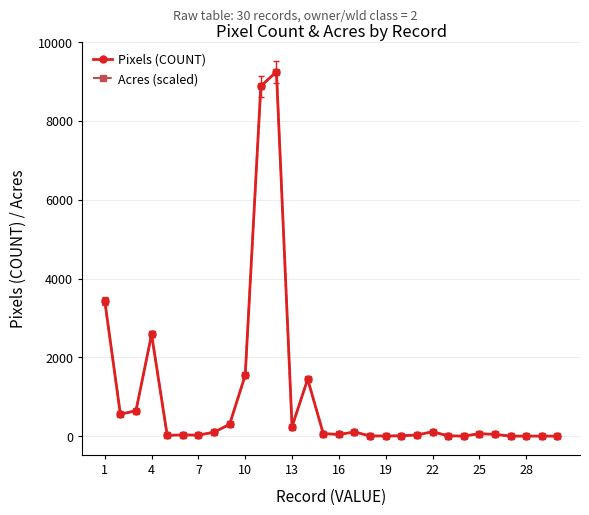

True or false: Acres (scaled) has more than 1 interior local peaks.

True